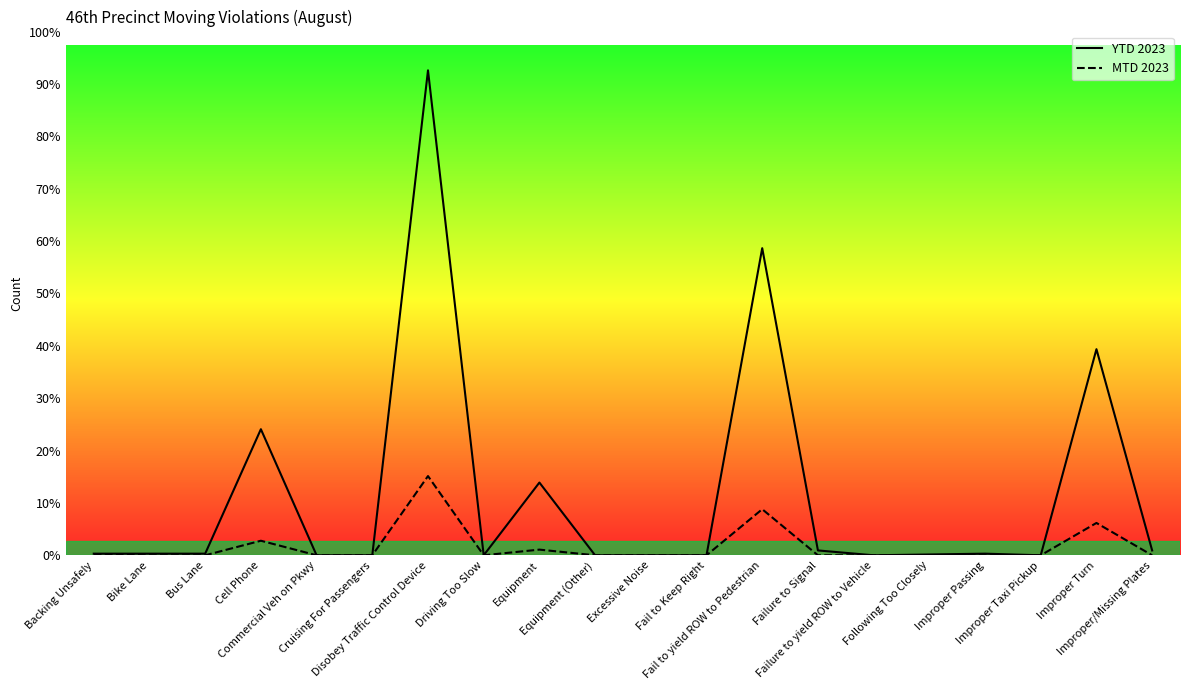

Rank the series by their average value, from highest to lowest.

YTD 2023, MTD 2023